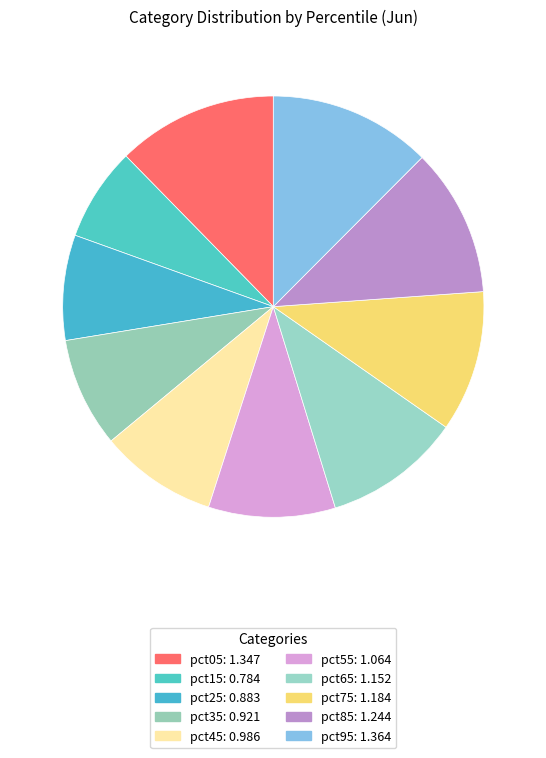

To the nearest percent, what portion does pct95 represent?

12%